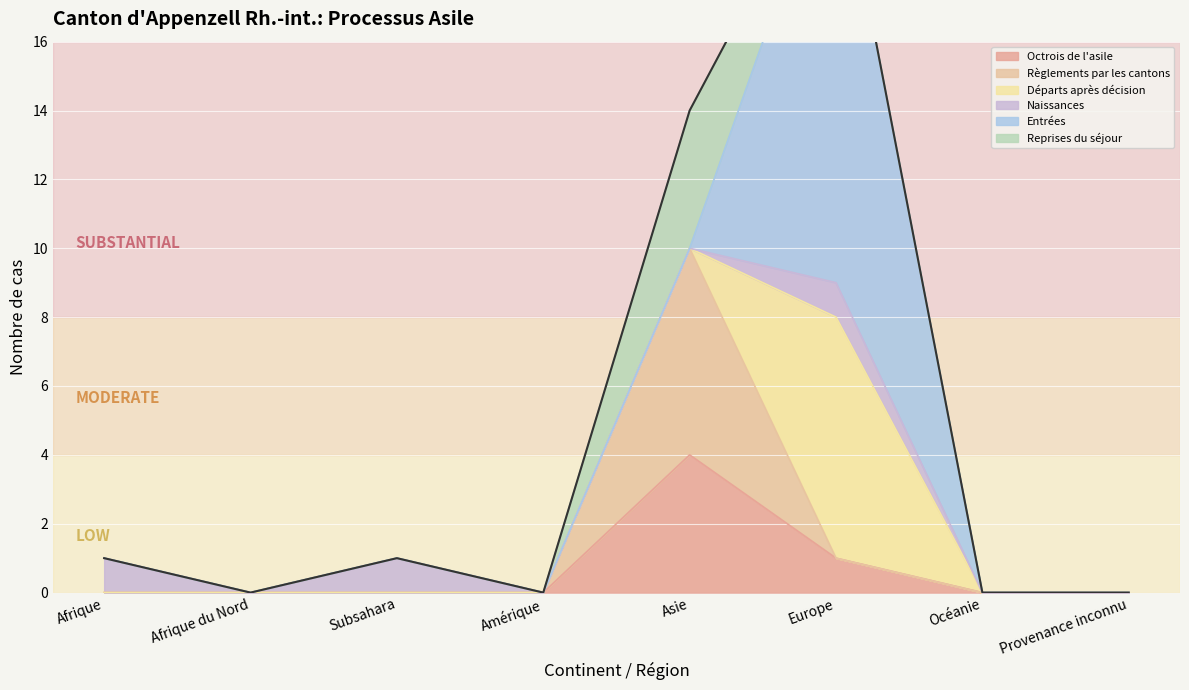

Reading left to right, extract all data points from this chart.

Octrois de l'asile: Afrique=0	Afrique du Nord=0	Subsahara=0	Amérique=0	Asie=4	Europe=1	Océanie=0	Provenance inconnu=0
Règlements par les cantons: Afrique=0	Afrique du Nord=0	Subsahara=0	Amérique=0	Asie=6	Europe=0	Océanie=0	Provenance inconnu=0
Départs après décision: Afrique=0	Afrique du Nord=0	Subsahara=0	Amérique=0	Asie=0	Europe=7	Océanie=0	Provenance inconnu=0
Naissances: Afrique=1	Afrique du Nord=0	Subsahara=1	Amérique=0	Asie=0	Europe=1	Océanie=0	Provenance inconnu=0
Entrées: Afrique=0	Afrique du Nord=0	Subsahara=0	Amérique=0	Asie=0	Europe=13	Océanie=0	Provenance inconnu=0
Reprises du séjour: Afrique=0	Afrique du Nord=0	Subsahara=0	Amérique=0	Asie=4	Europe=0	Océanie=0	Provenance inconnu=0